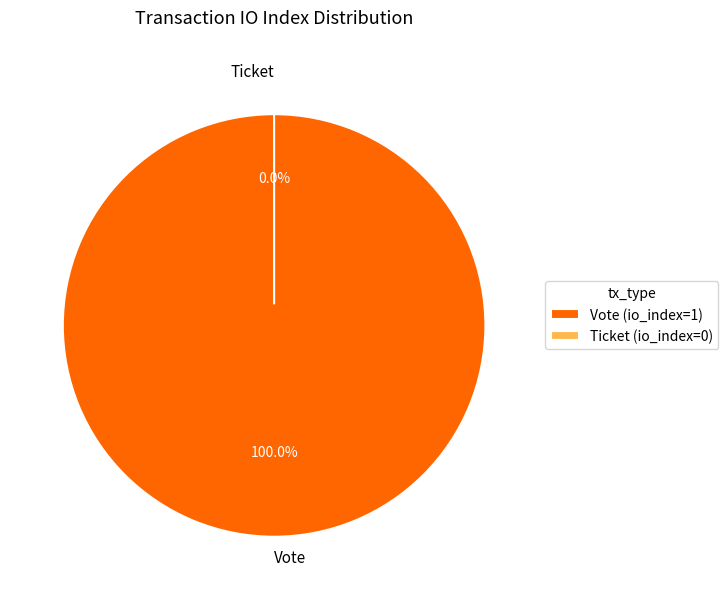

Does Vote represent more than half of the total?

Yes